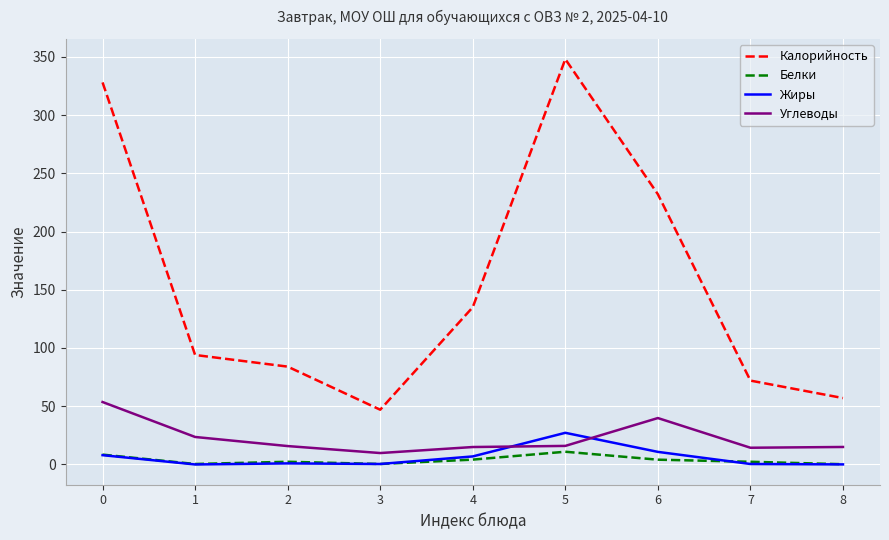

What are all the series names shown in the legend?

Калорийность, Белки, Жиры, Углеводы